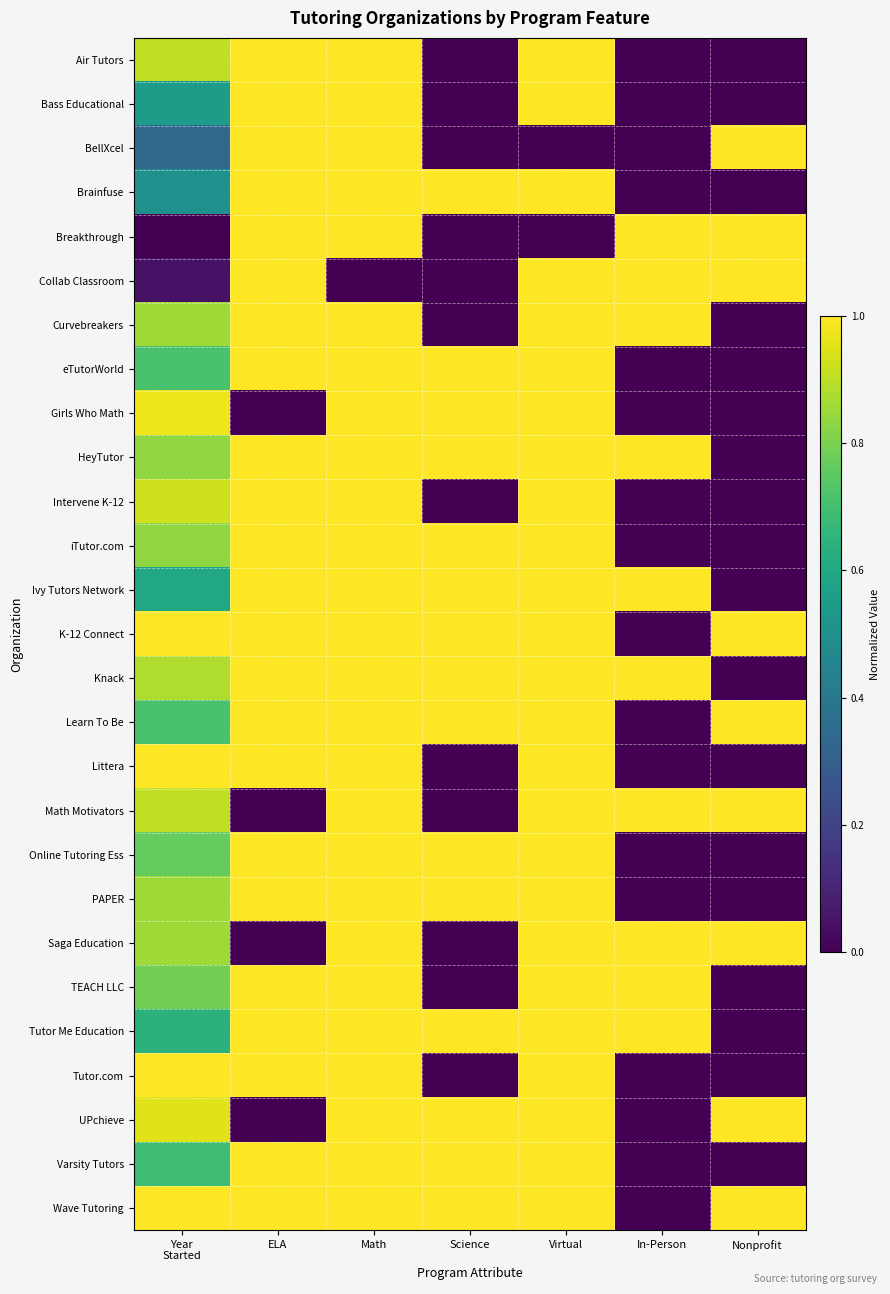

At how many categories does at least one series exceed 0?

7